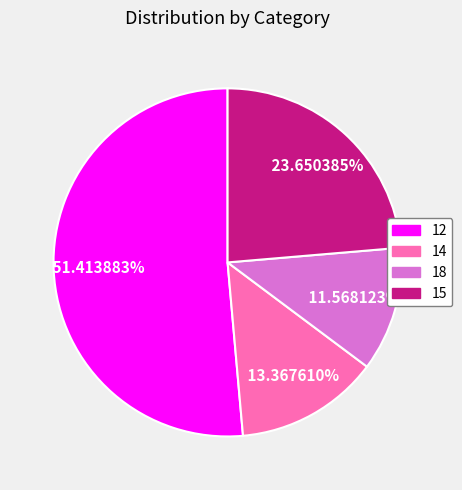

Is the sum of 15 and 14 greater than half?

No